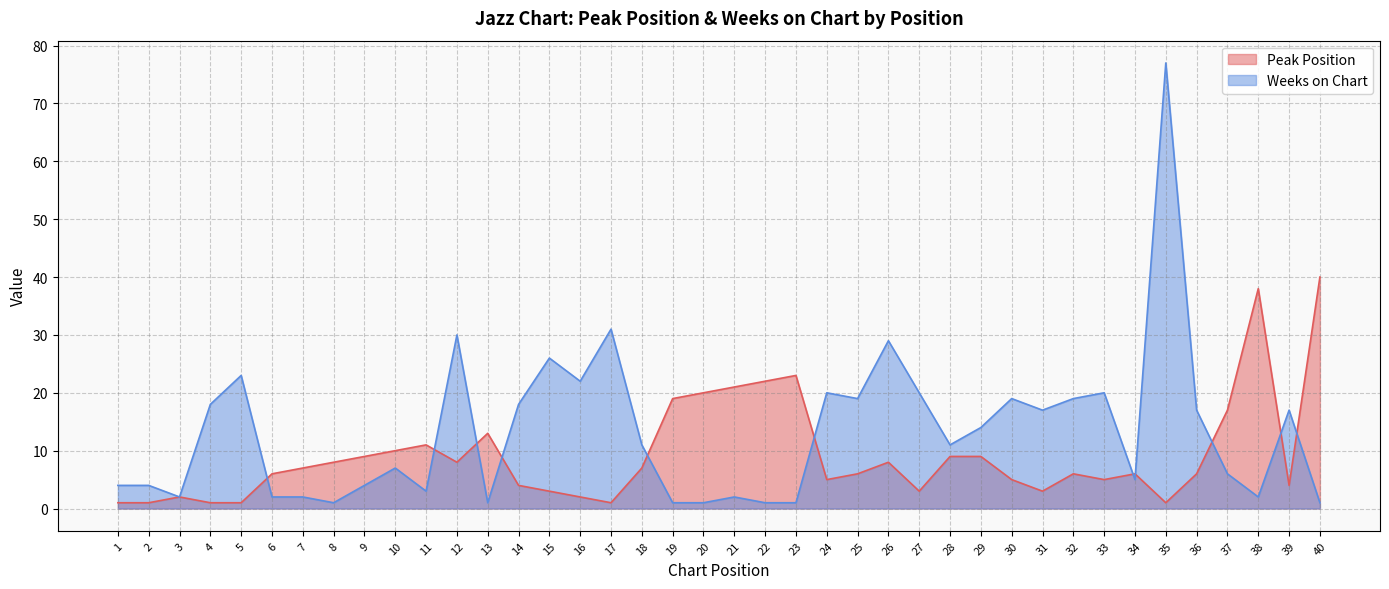

Where is Peak Position nearest to the value 20?

20